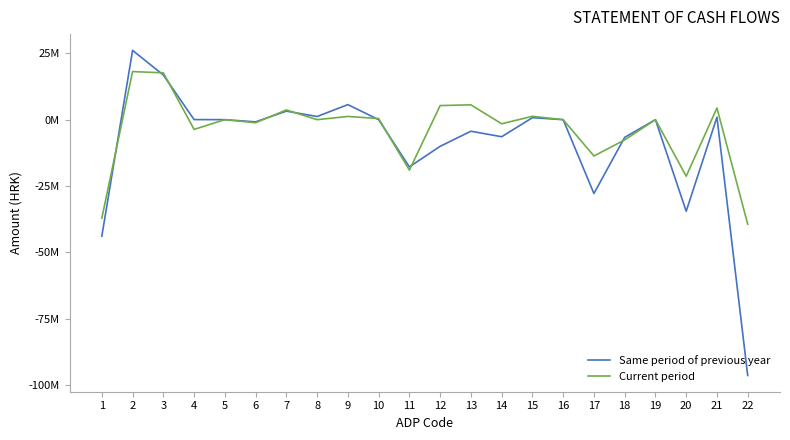

What is the sum of the Current period values at 1 and 8?

-37117034